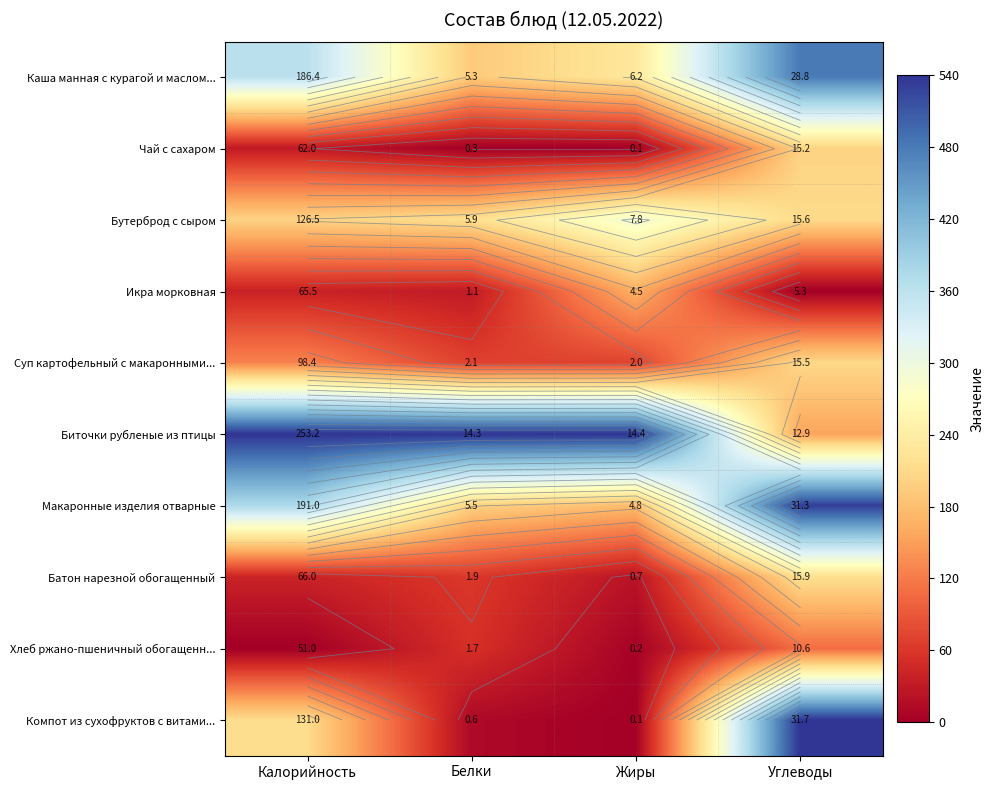

At Калорийность, list the series in order from smallest to largest.

Хлеб ржано-пшеничный обогащенн..., Чай с сахаром, Икра морковная, Батон нарезной обогащенный, Суп картофельный с макаронными..., Бутерброд с сыром, Компот из сухофруктов с витами..., Каша манная с курагой и маслом..., Макаронные изделия отварные, Биточки рубленые из птицы